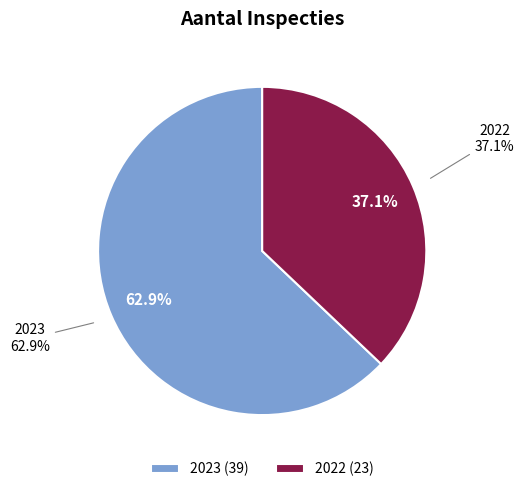

Count the number of slices in the pie.

2